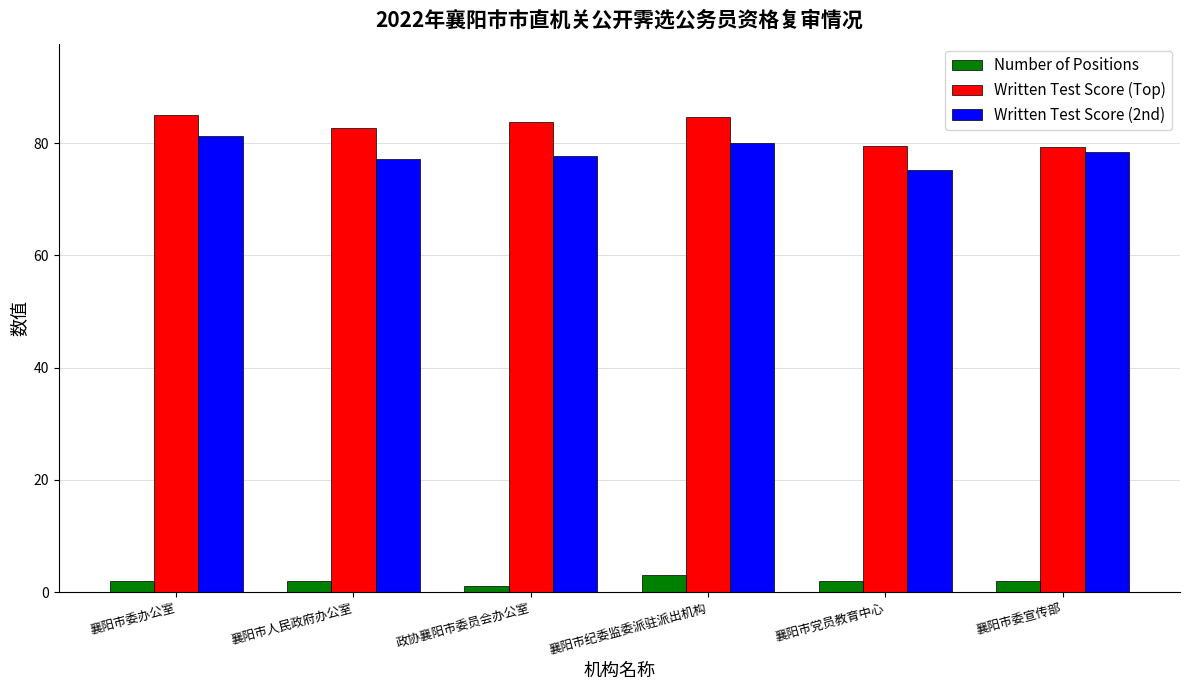

What is the approximate value of Written Test Score (Top) at 襄阳市纪委监委派驻派出机构?

84.8